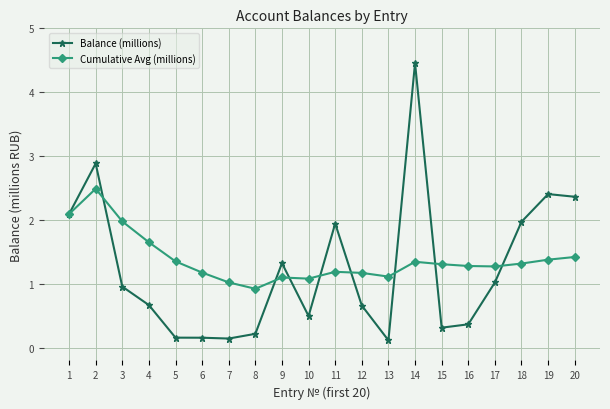

How many values in the Cumulative Avg (millions) series exceed 1?

19